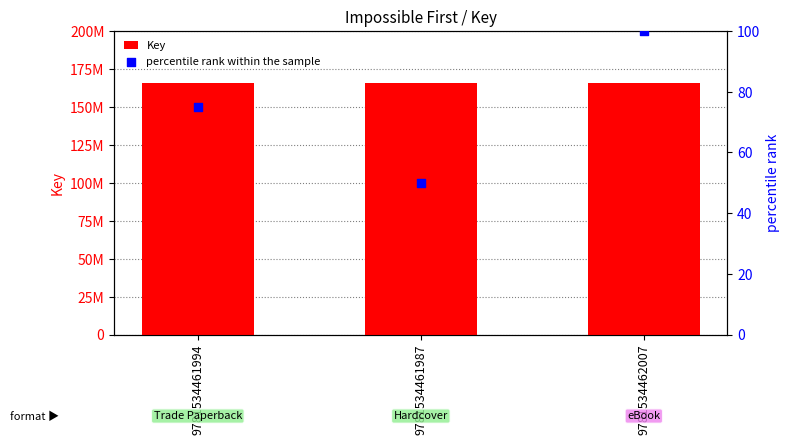

What is the total value across all series at 9781534461987?

165459093